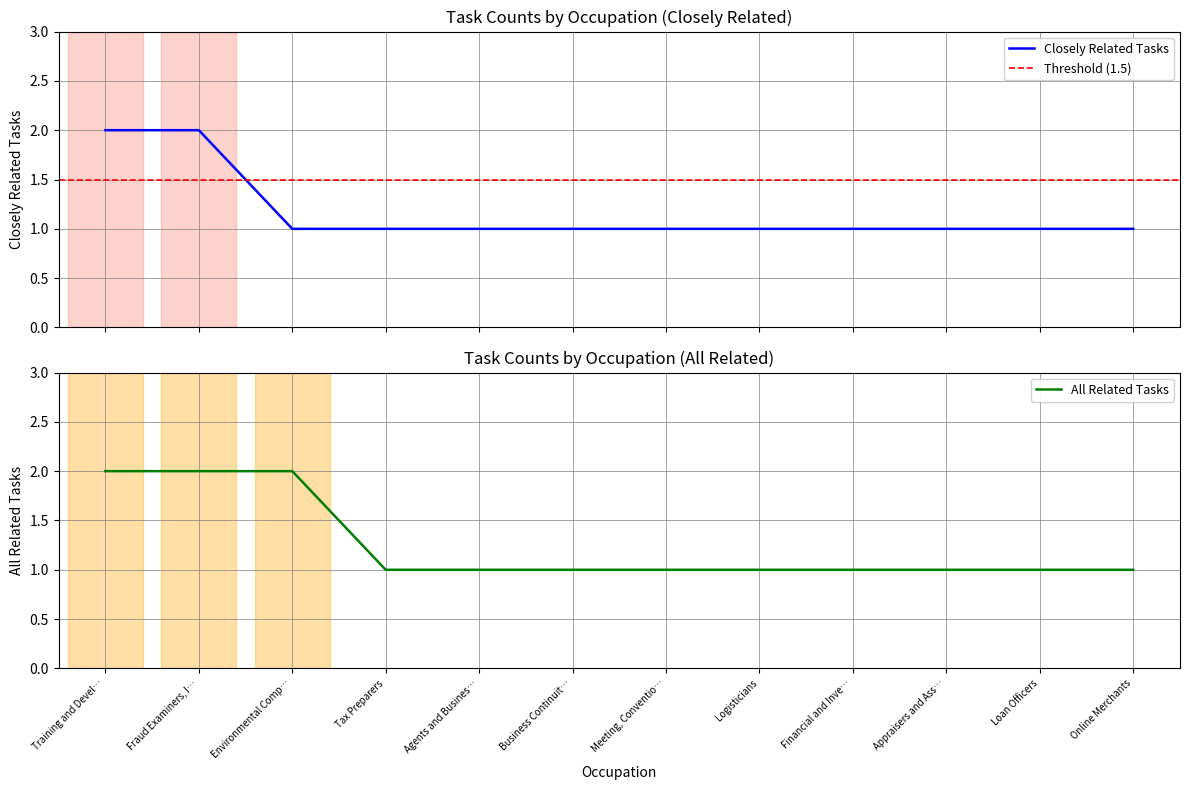

Is it true that All Related Tasks equals 1 at Agents and Busines…?

True